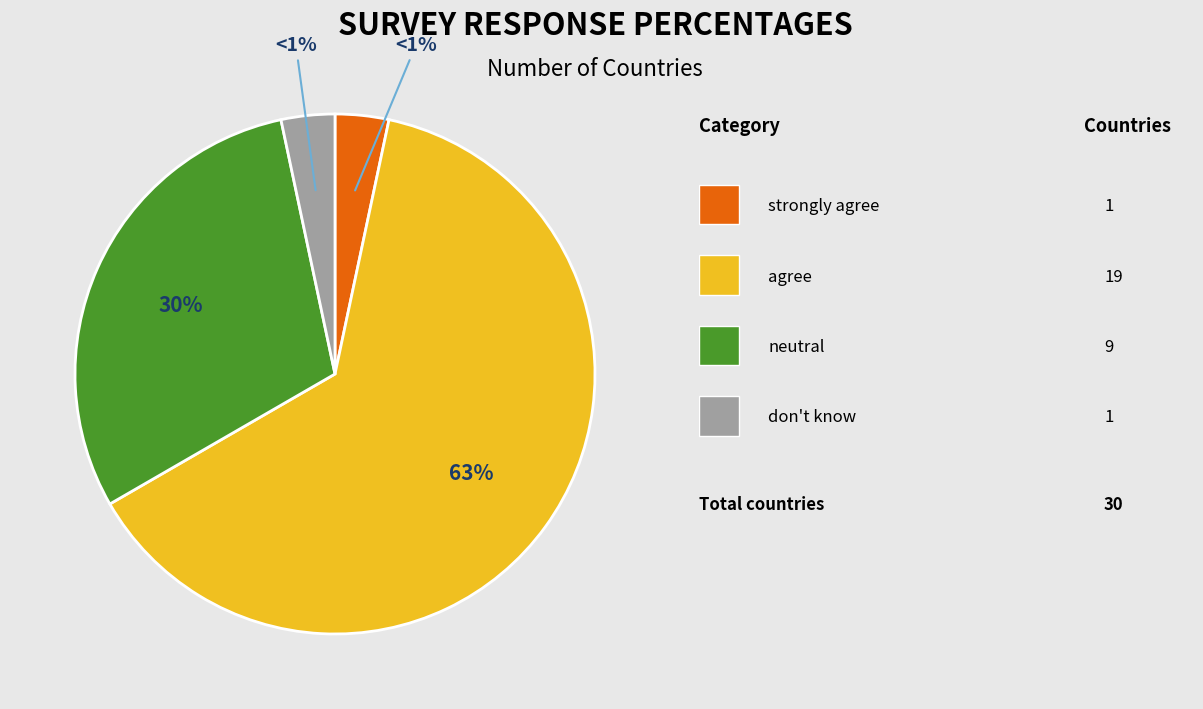

Do strongly agree and neutral together represent more than half of the pie?

No